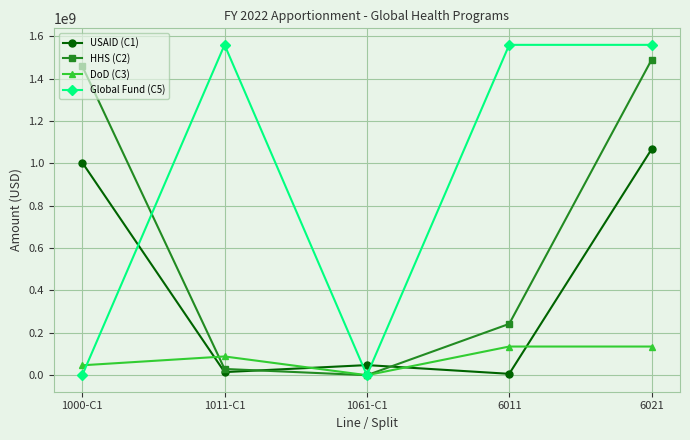

What is the average value of the Global Fund (C5) series?

936000000